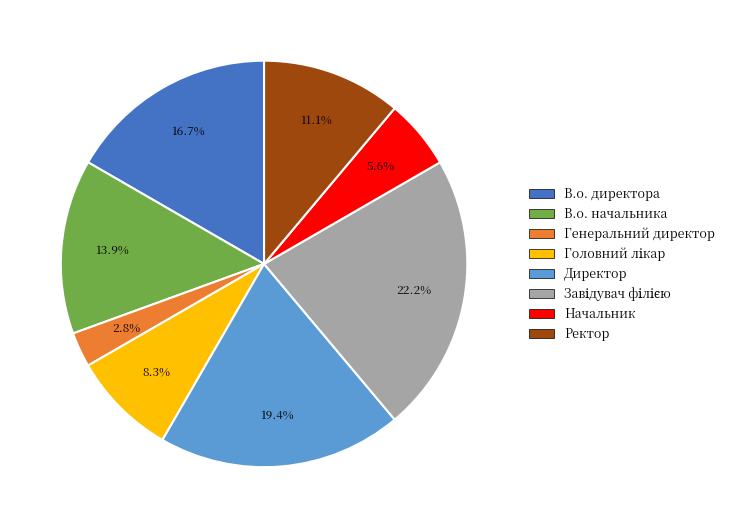

Which slice is the smallest?

Генеральний директор